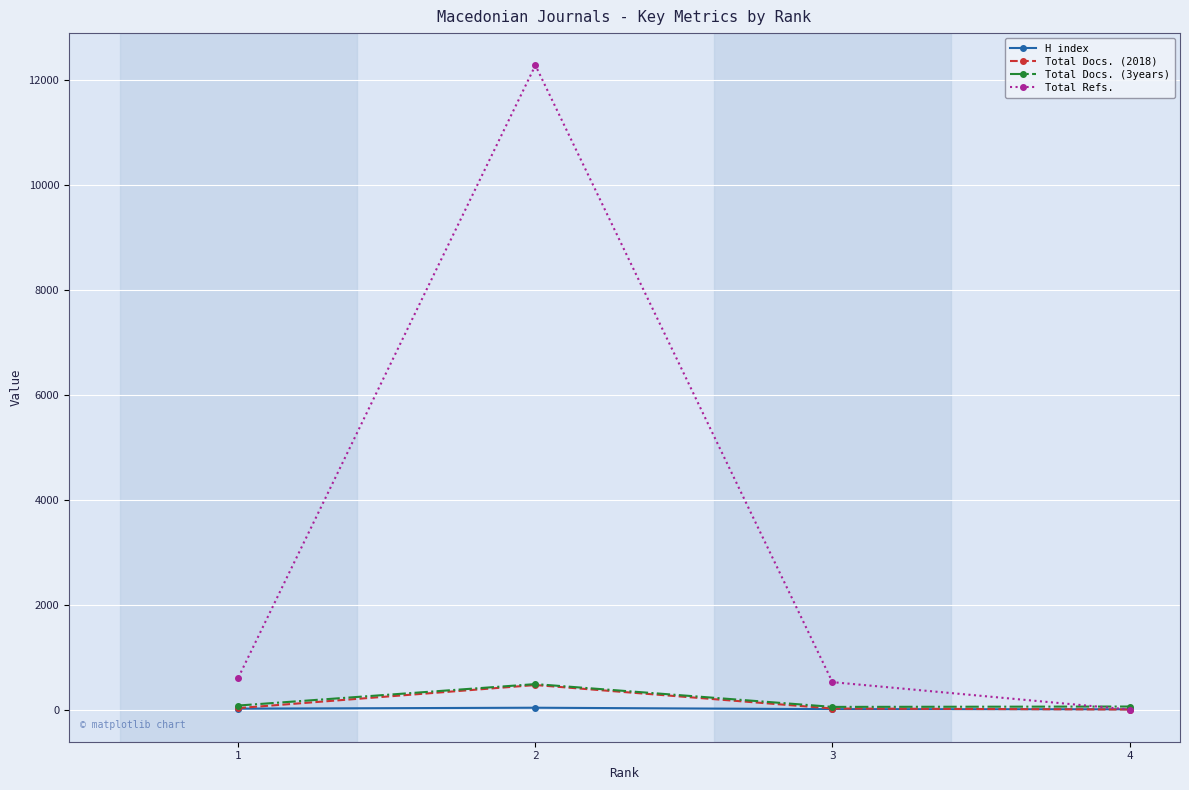

What is the difference between the maximum and minimum values in the Total Refs. series?

12287